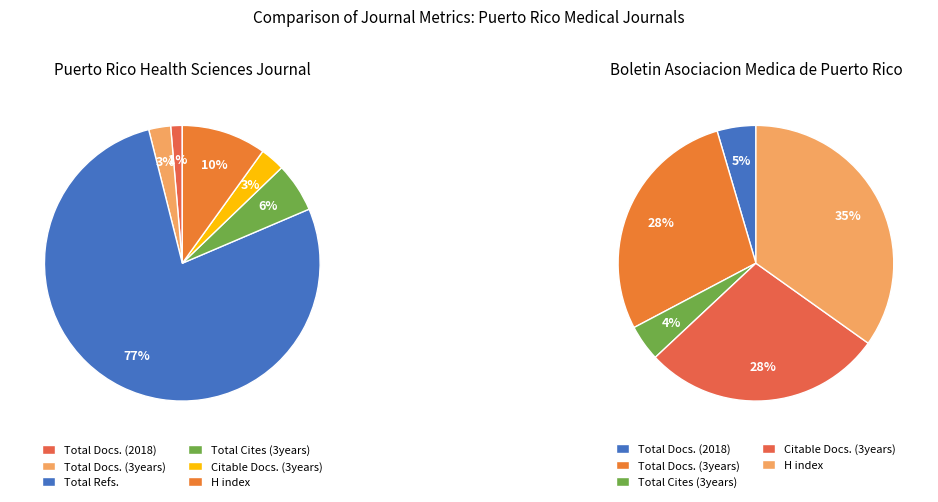

Rank the categories by Journal 2 (Boletin Asociacion Medica) value from highest to lowest.

H index, Total Docs. (3years), Citable Docs. (3years), Total Docs. (2018), Total Cites (3years), Total Refs.